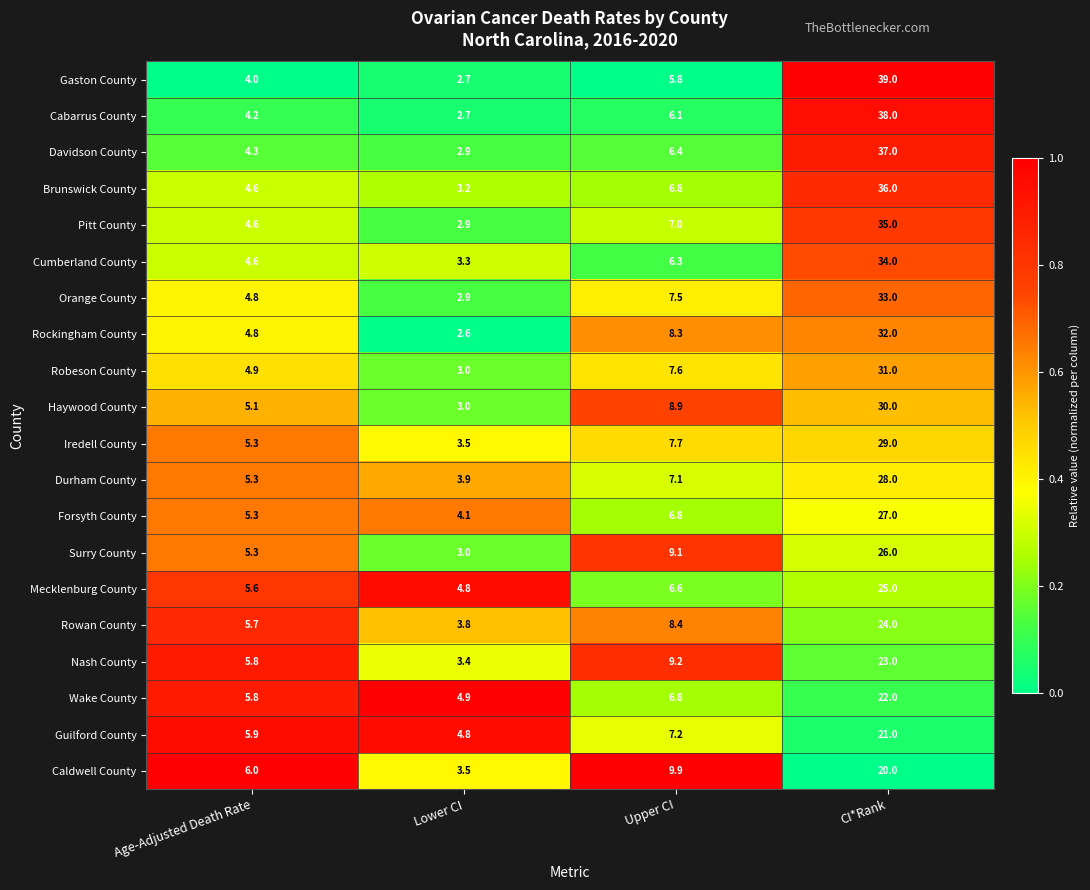

Which series has the largest total across all categories?

Gaston County